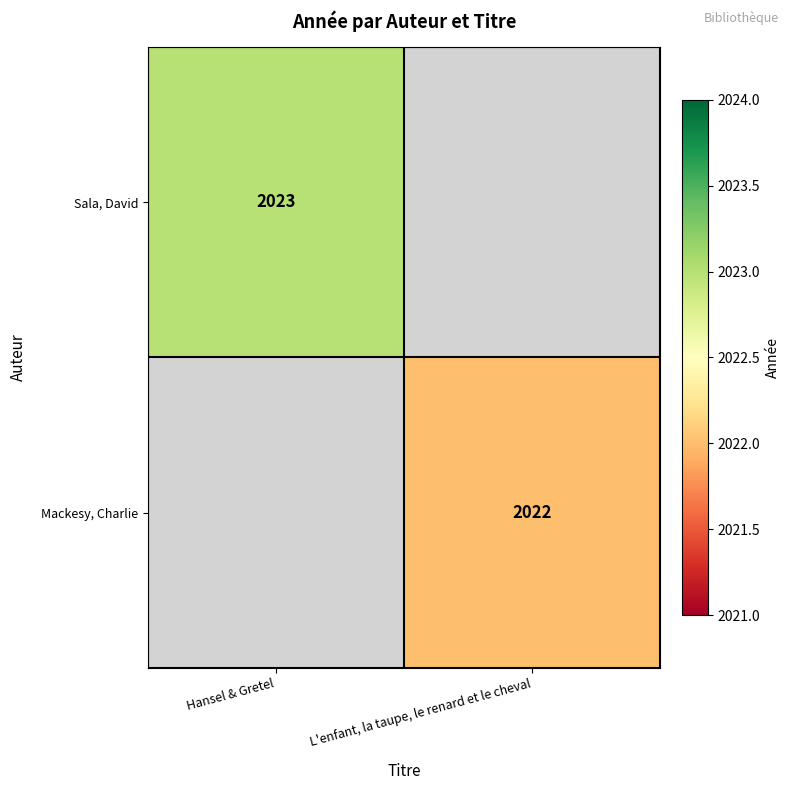

The Mackesy, Charlie series shows 1100 at L'enfant, la taupe, le renard et le cheval. True or false?

False